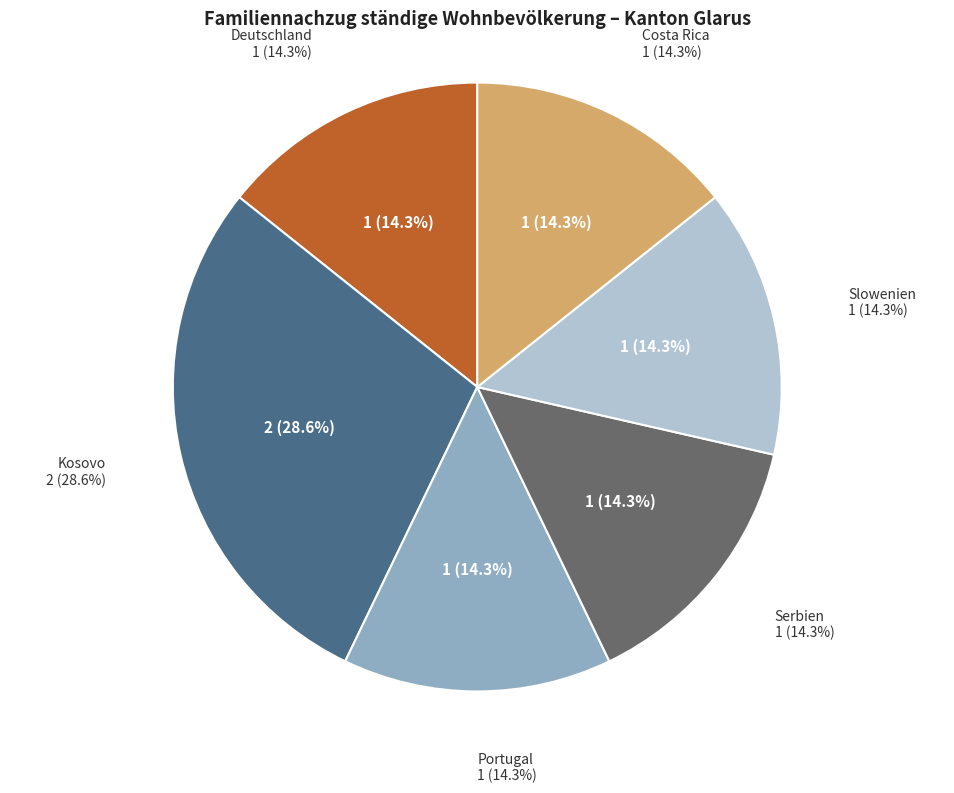

To the nearest percent, what portion does Serbien represent?

14%